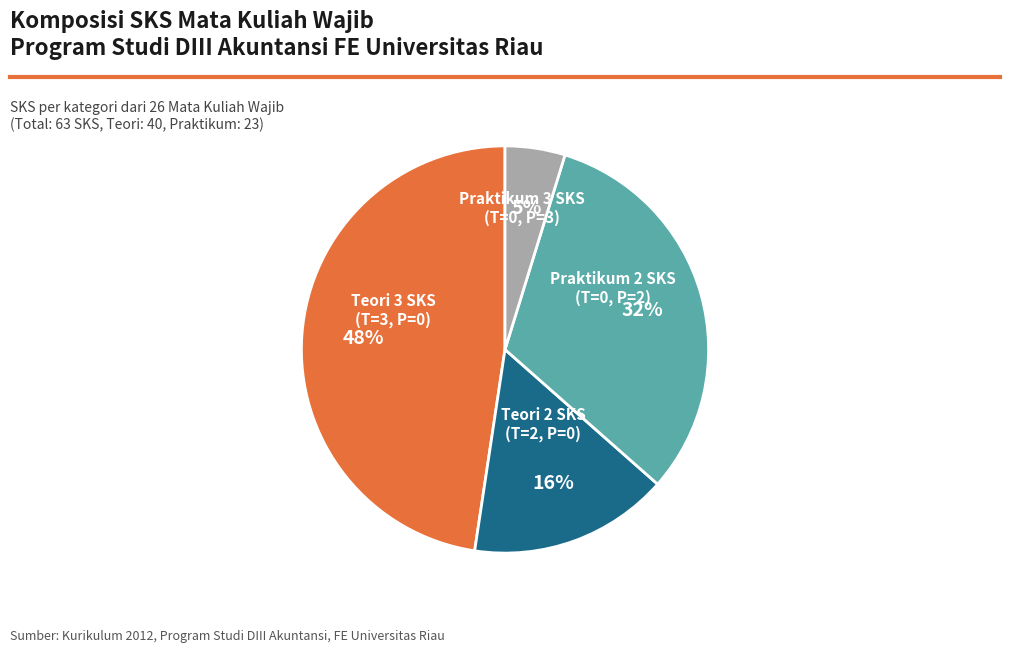

Is there any slice that represents more than half of the pie?

No